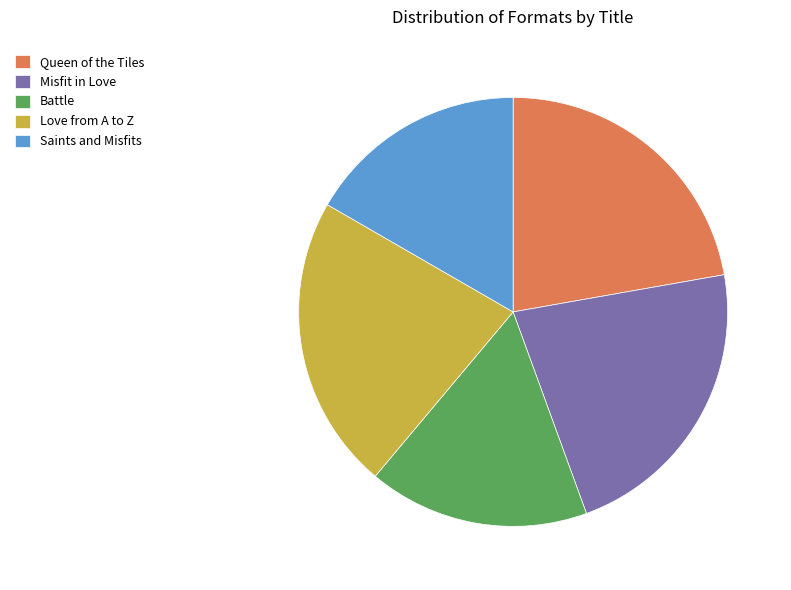

Does Queen of the Tiles represent more than half of the total?

No